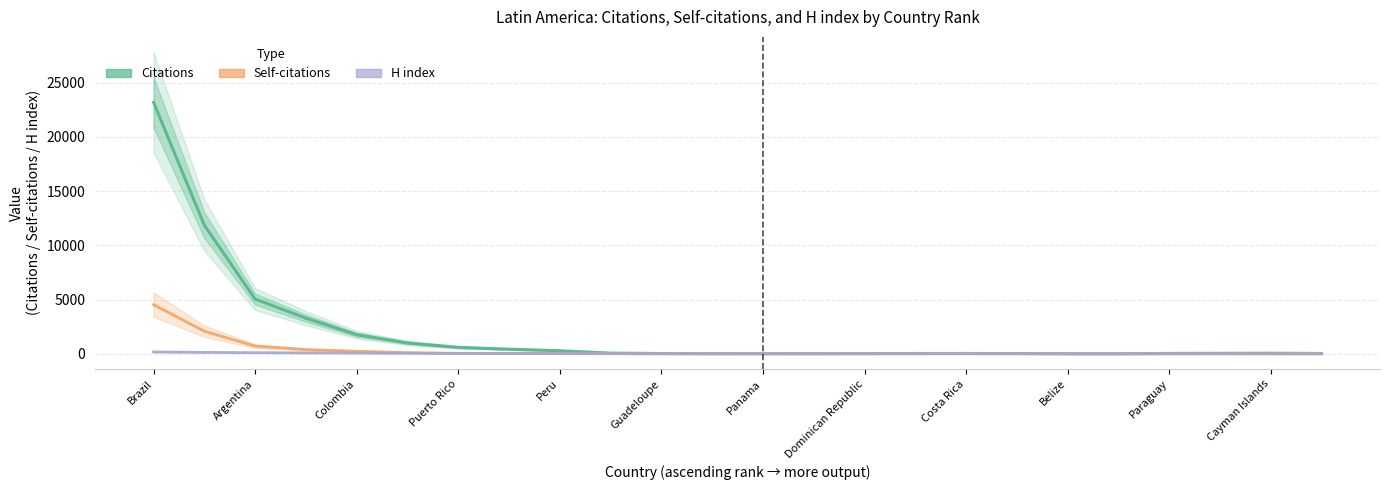

True or false: Citations and Self-citations cross at least once.

False